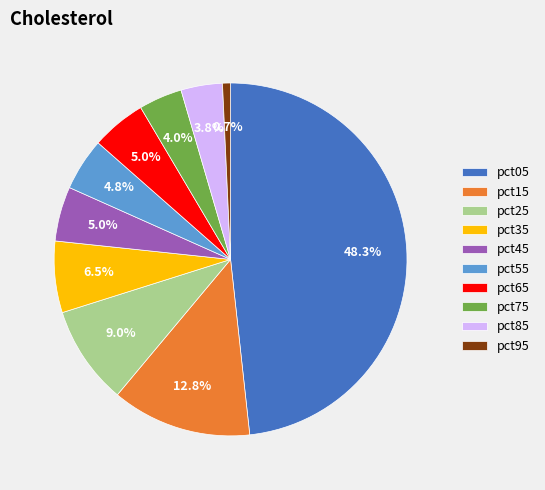

To the nearest percent, what is the combined percentage of pct25 and pct35?

16%